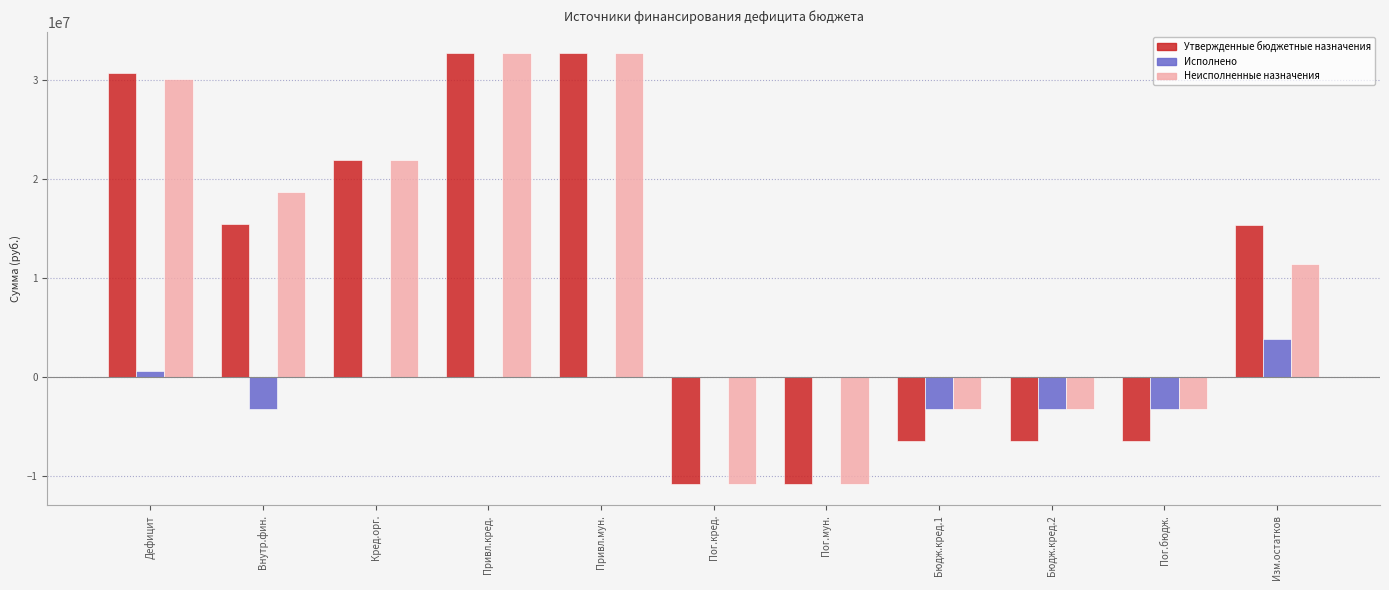

The value of Неисполненные назначения at Внутр.фин. is 18640000.0. True or false?

True